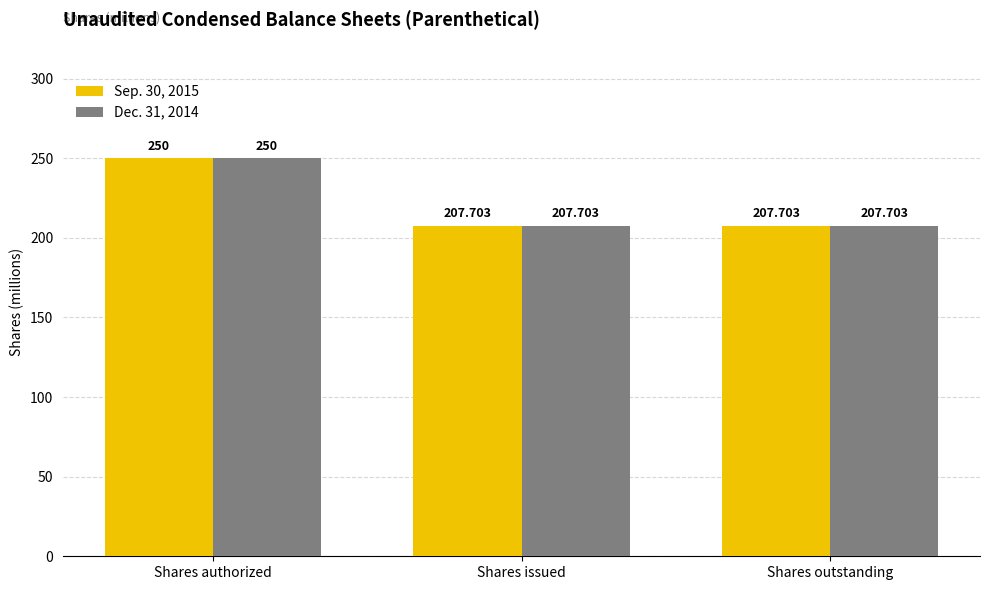

At how many categories does at least one series exceed 229?

1